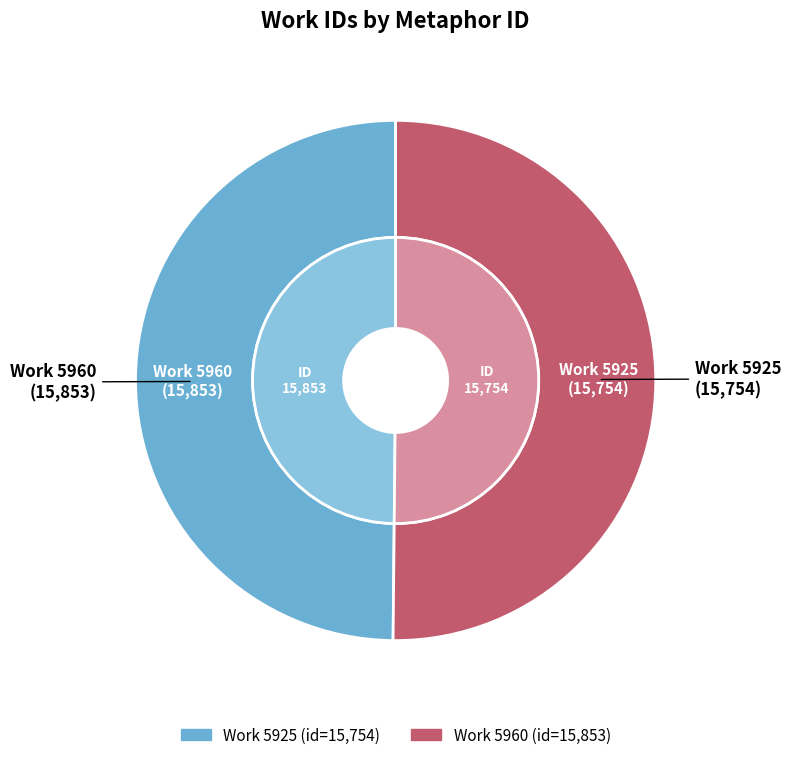

Which category has the biggest portion of the pie?

5960